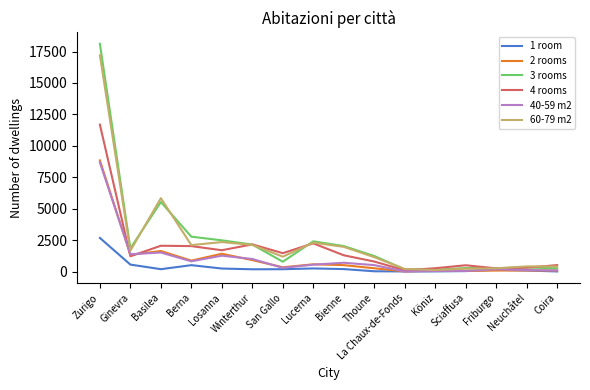

Which series has the widest spread of values?

3 rooms